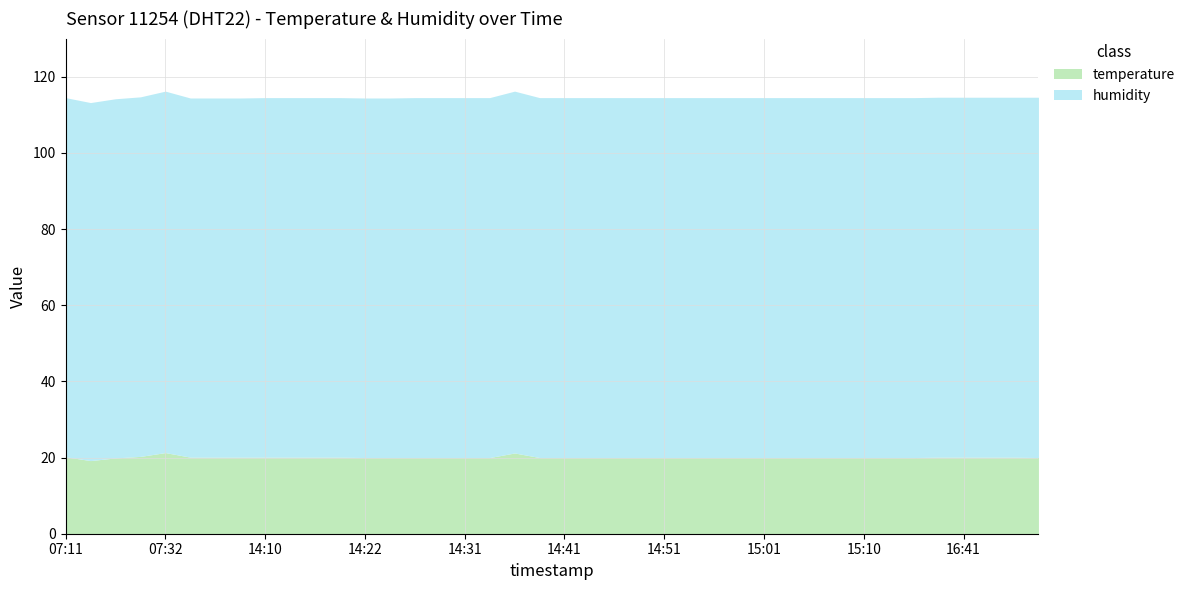

True or false: temperature and humidity intersect in this chart.

False